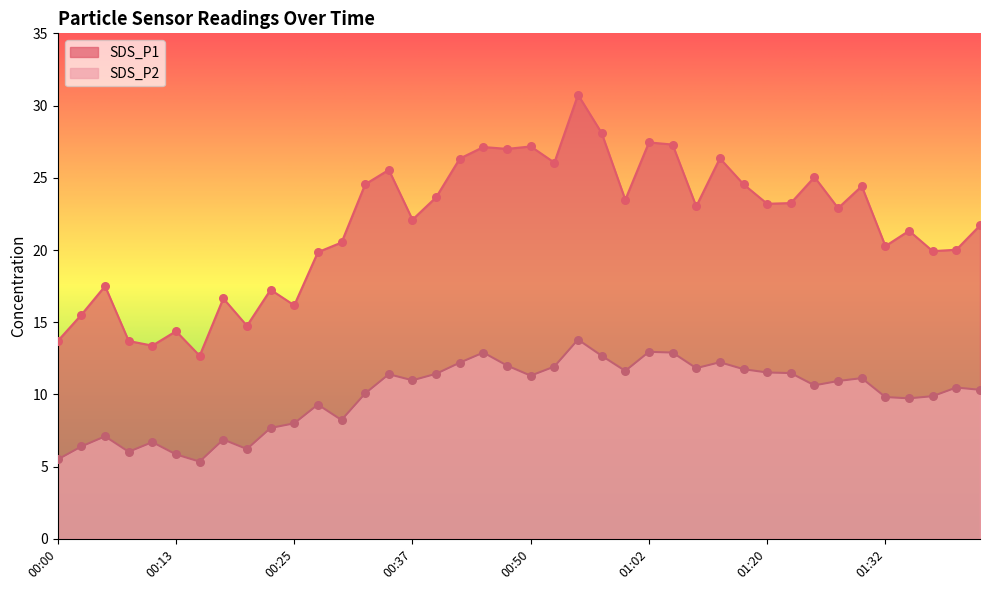

What are all the series names shown in the legend?

SDS_P1, SDS_P2